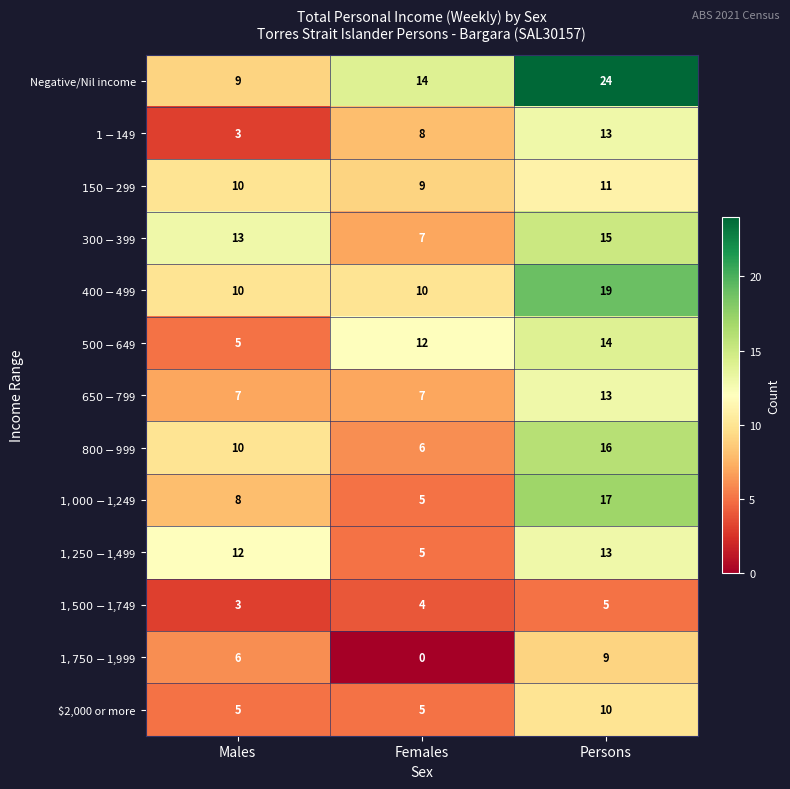

True or false: Negative/Nil income has a value of 4 at Males.

False